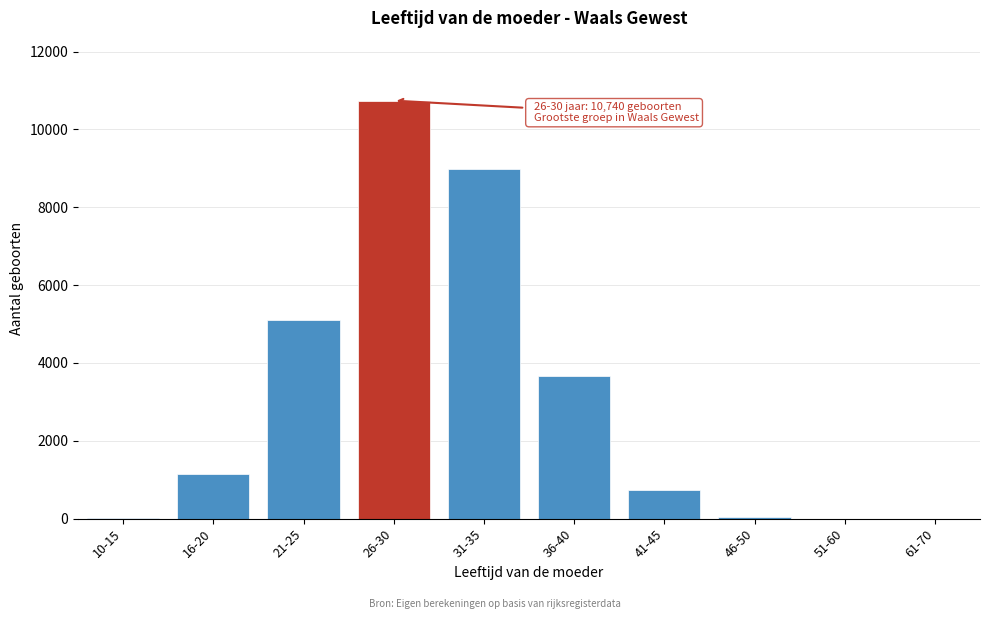

What is the sum of all values?

30421